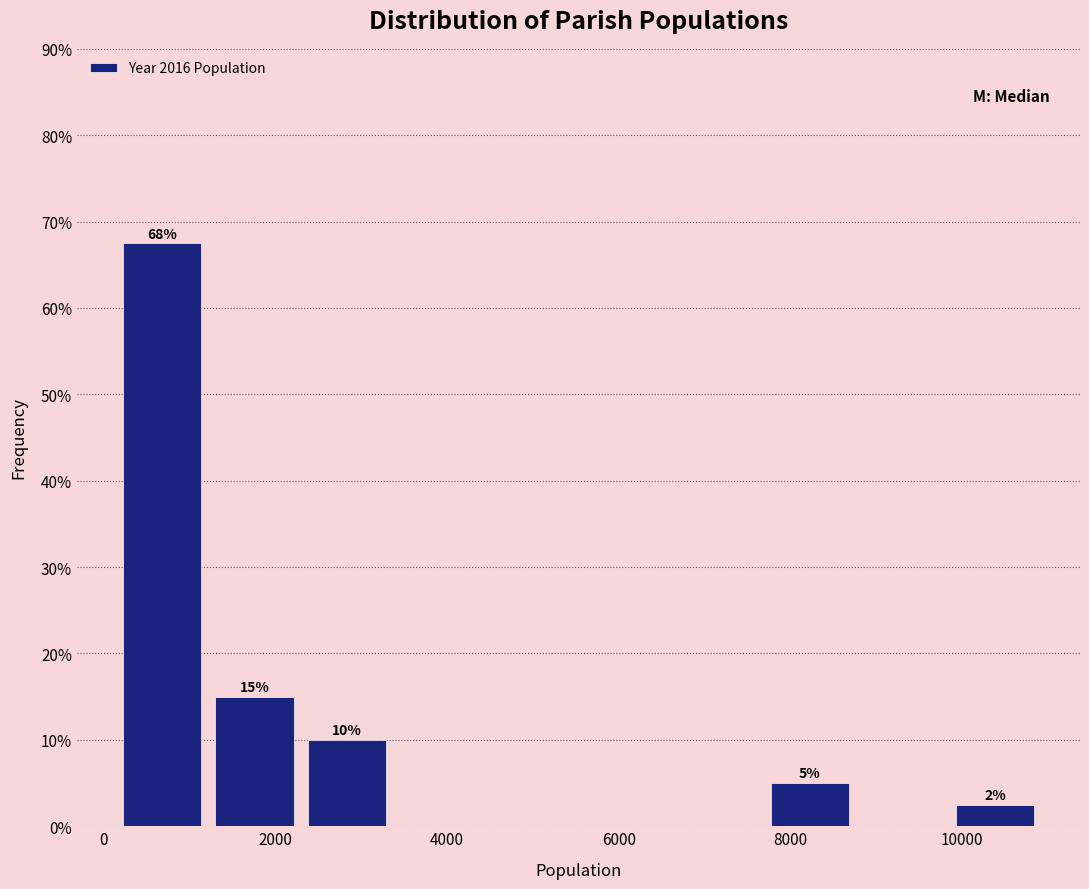

Which range on the x-axis has the tallest bar?

200 to 1200